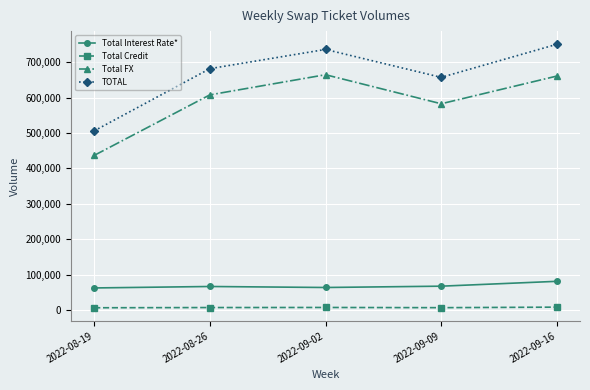

What are all the series names shown in the legend?

Total Interest Rate*, Total Credit, Total FX, TOTAL